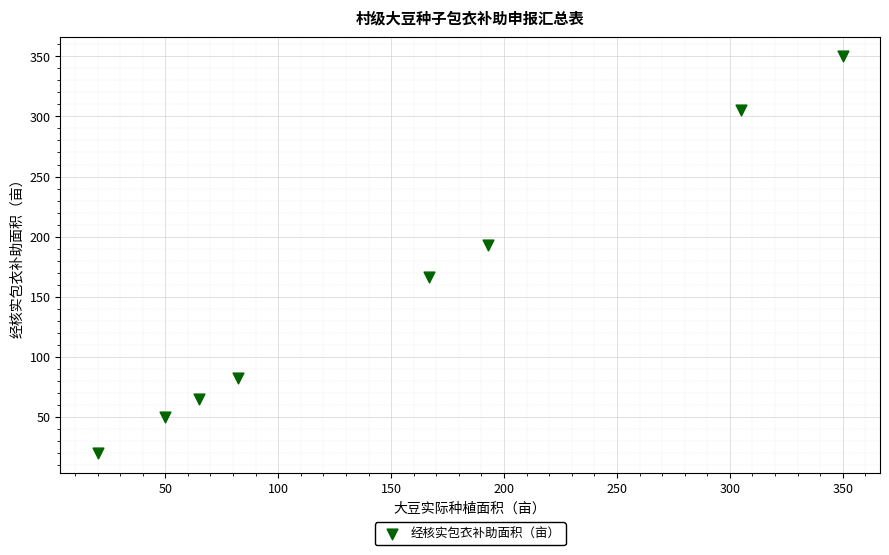

What Y value in the scatter plot is closest to 185?

193.0